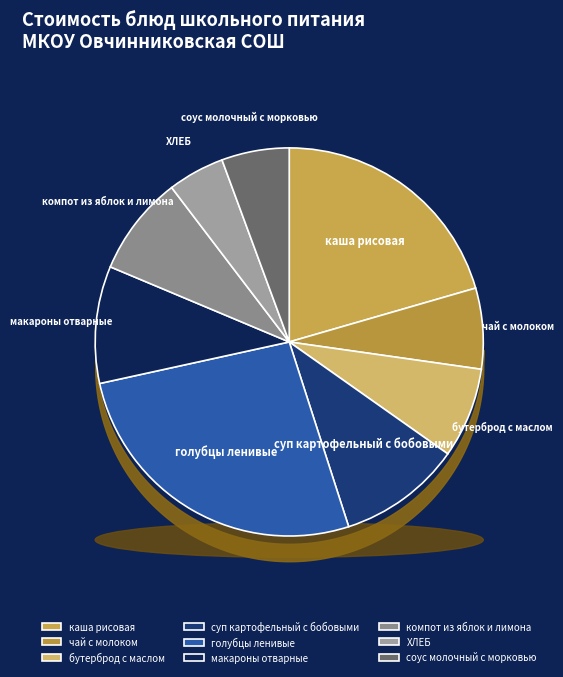

How much of the chart is everything except каша рисовая?

79.5%